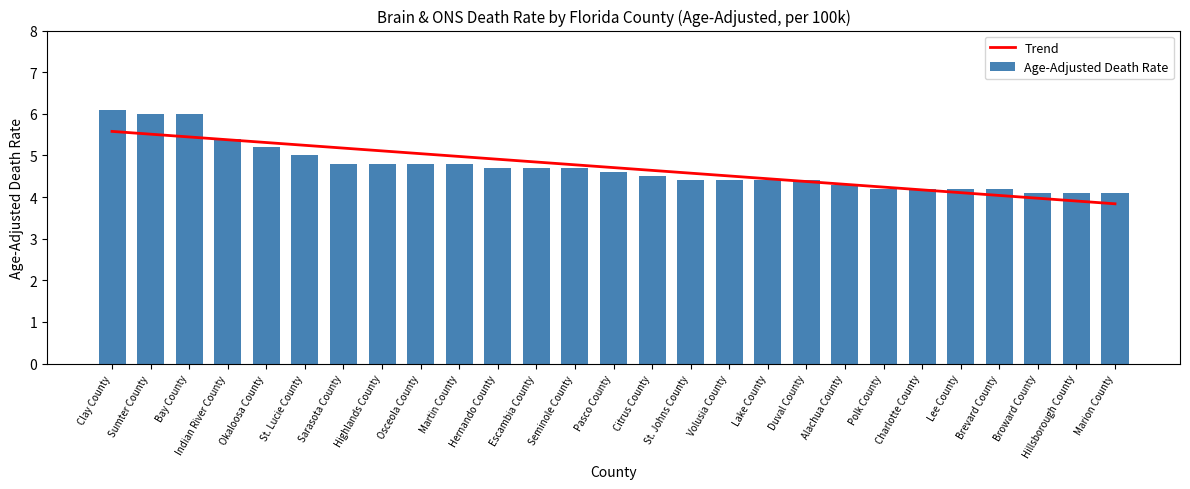

What is the smallest value displayed?

3.8